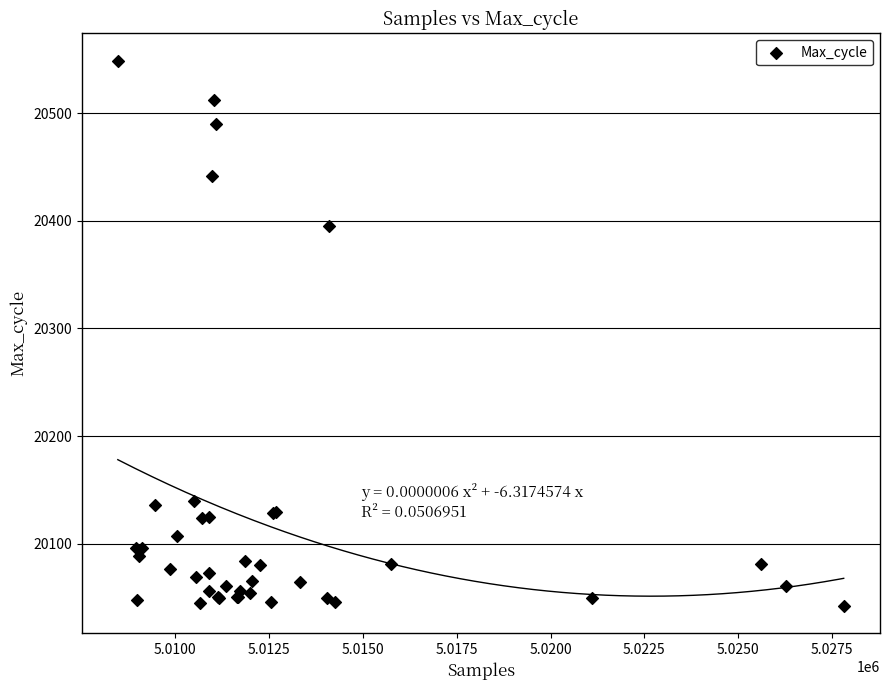

What Y value in the scatter plot is closest to 20295?

20395